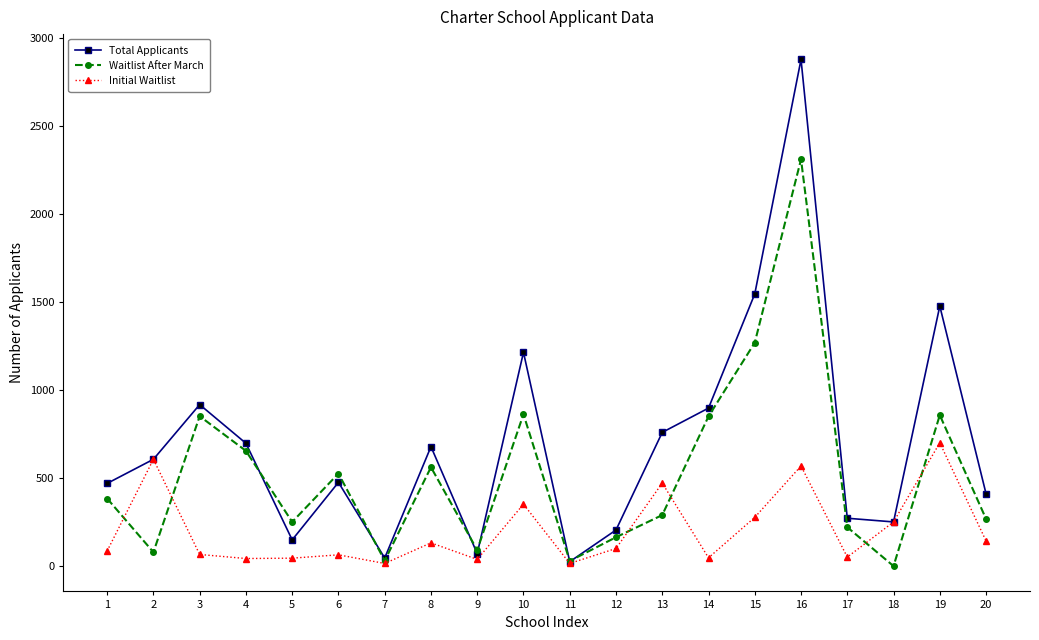

Which series ends up on top after the final intersection of Waitlist After March and Total Applicants?

Total Applicants